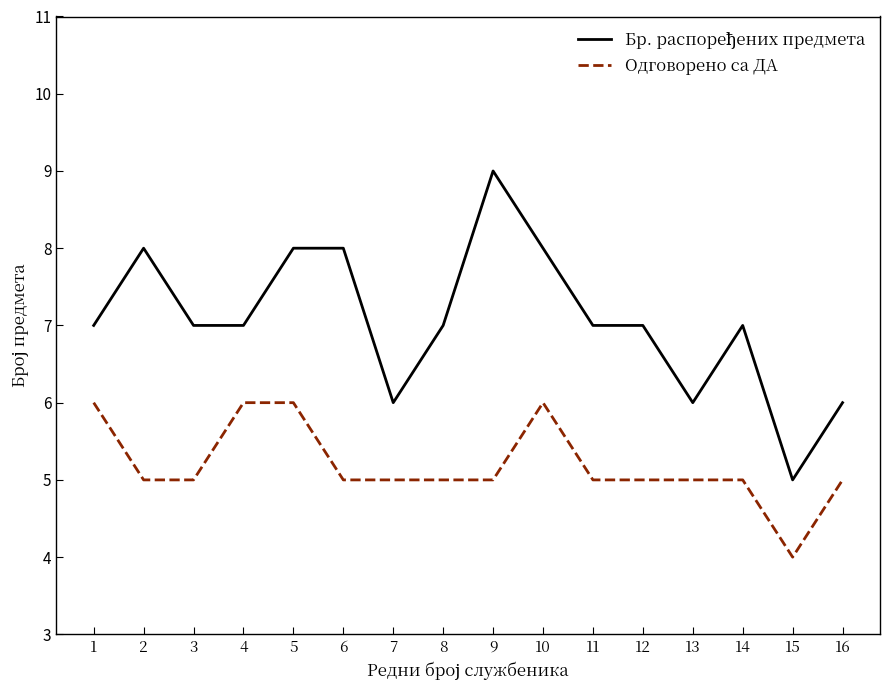

Which label corresponds to the largest value in the chart?

9